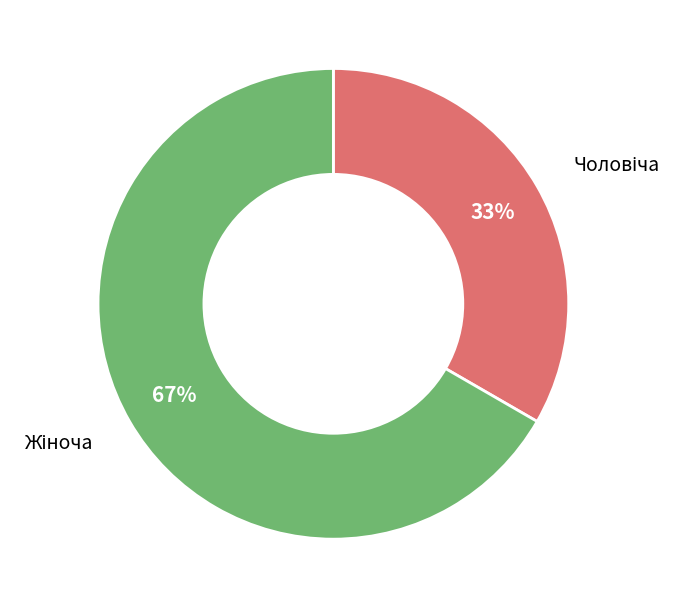

Is there a majority slice in this chart?

Yes